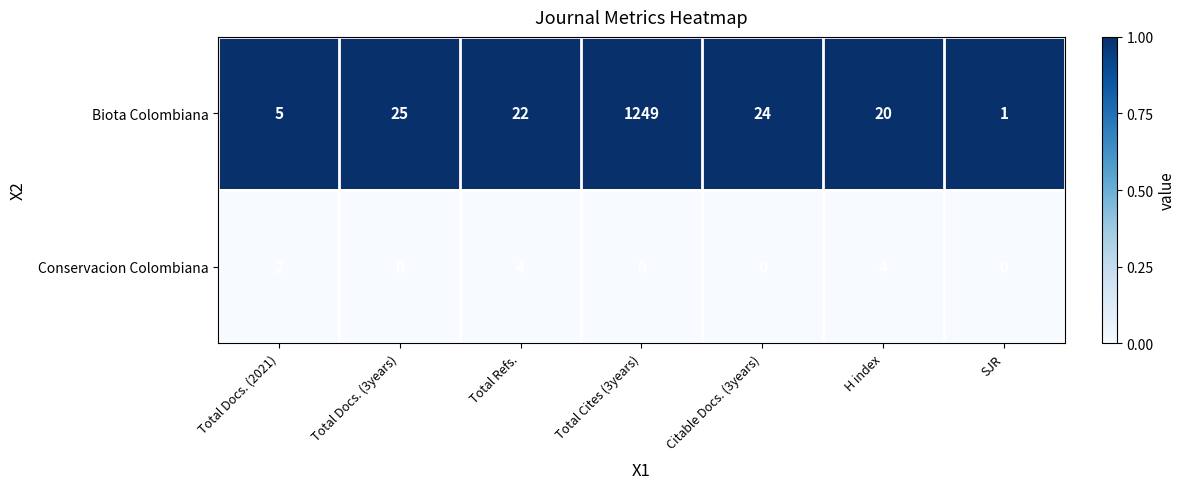

List the series in order of their overall mean, lowest first.

Conservacion Colombiana, Biota Colombiana